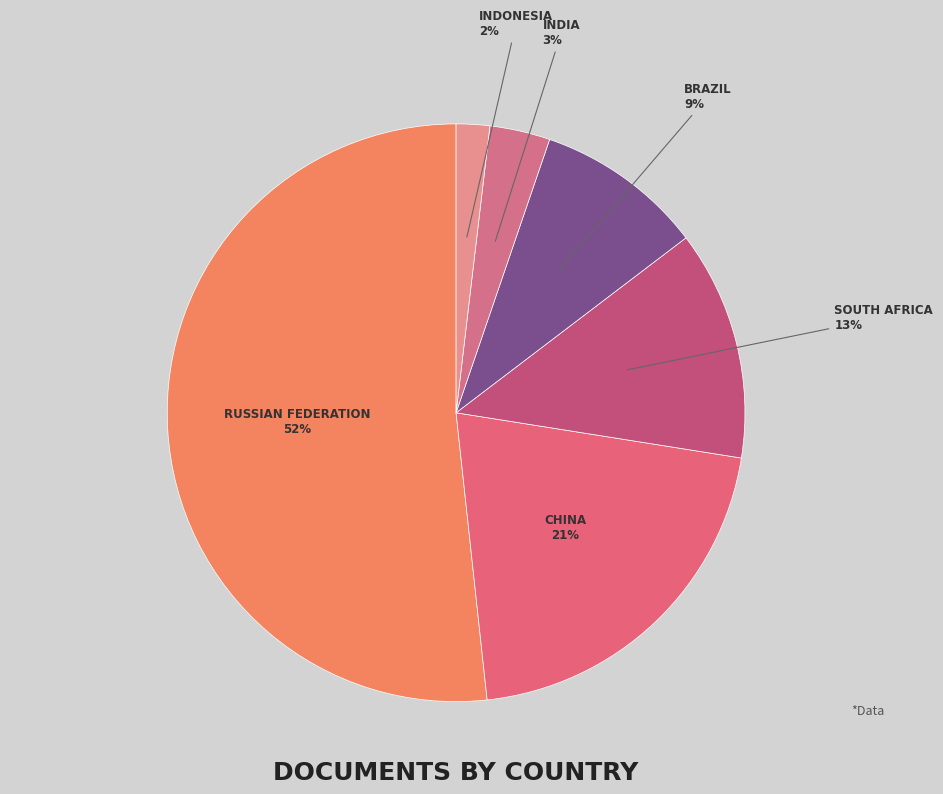

Rank the categories by value from highest to lowest.

Russian Federation, China, South Africa, Brazil, India, Indonesia